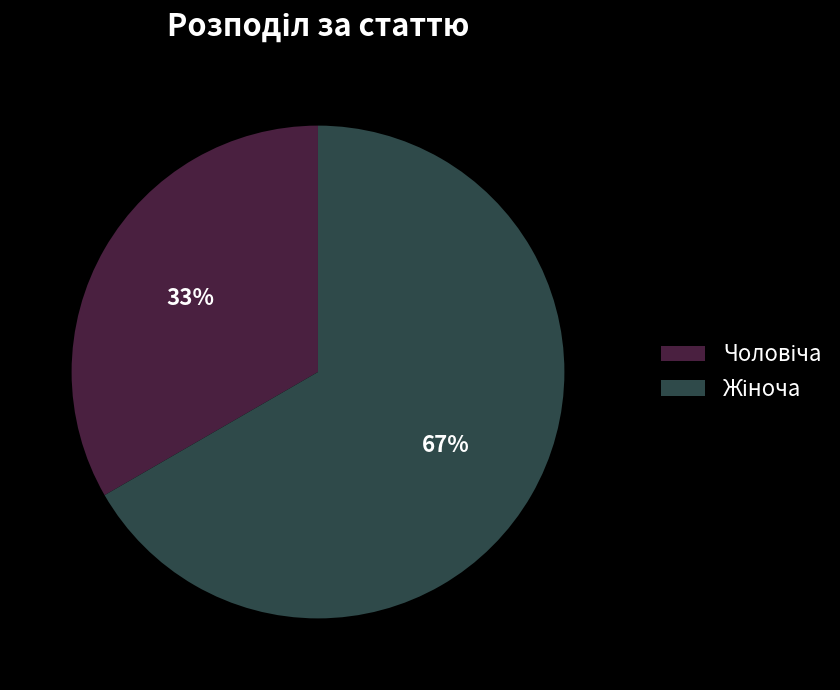

Does any single category account for the majority?

Yes